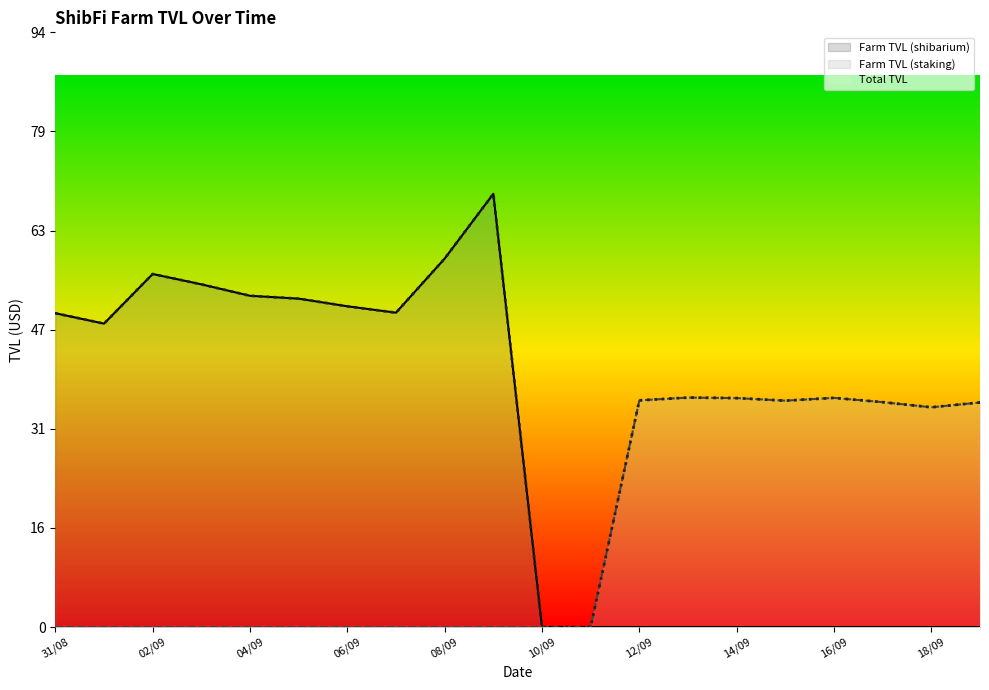

What is the label of the 15th point from the right?

05/09